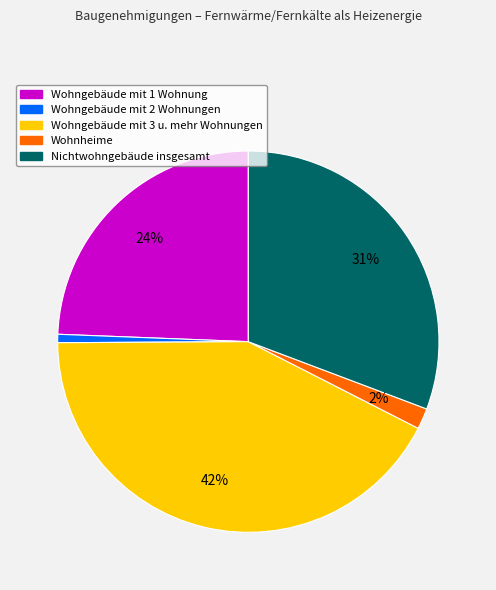

To the nearest percent, what percentage of the pie is Wohngebäude mit 3 u. mehr Wohnungen?

42%